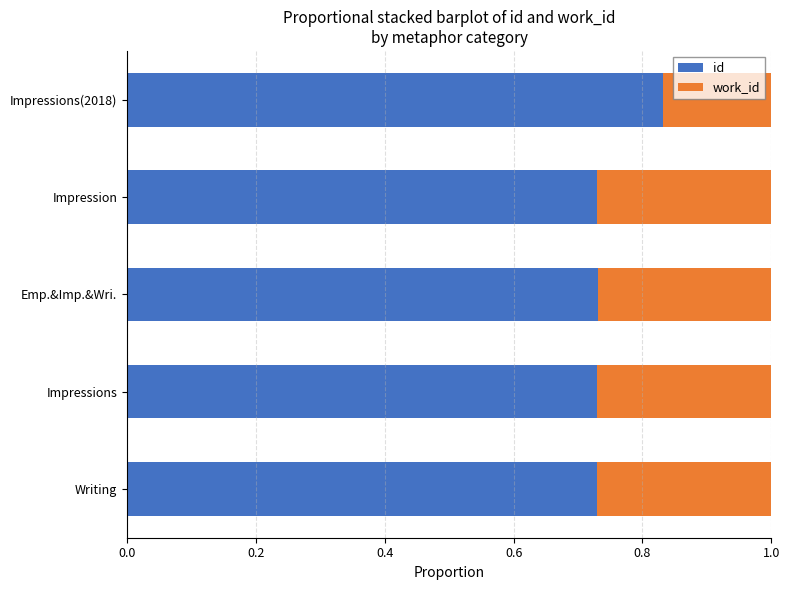

The id series shows 0.5 at Impressions(2018). True or false?

False